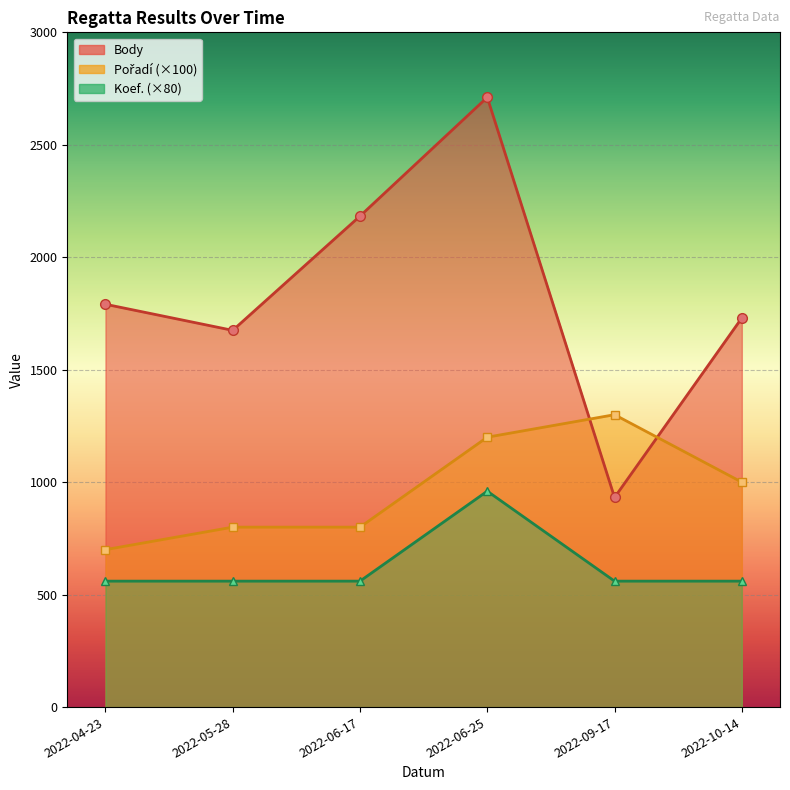

At 2022-05-28, list the series in order from smallest to largest.

Koef., Pořadí, Body